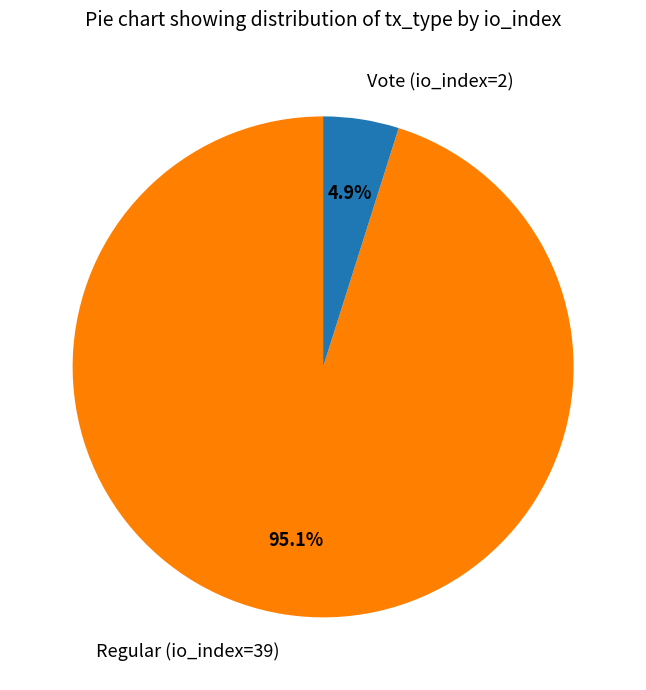

To the nearest percent, what is the average slice percentage?

50%